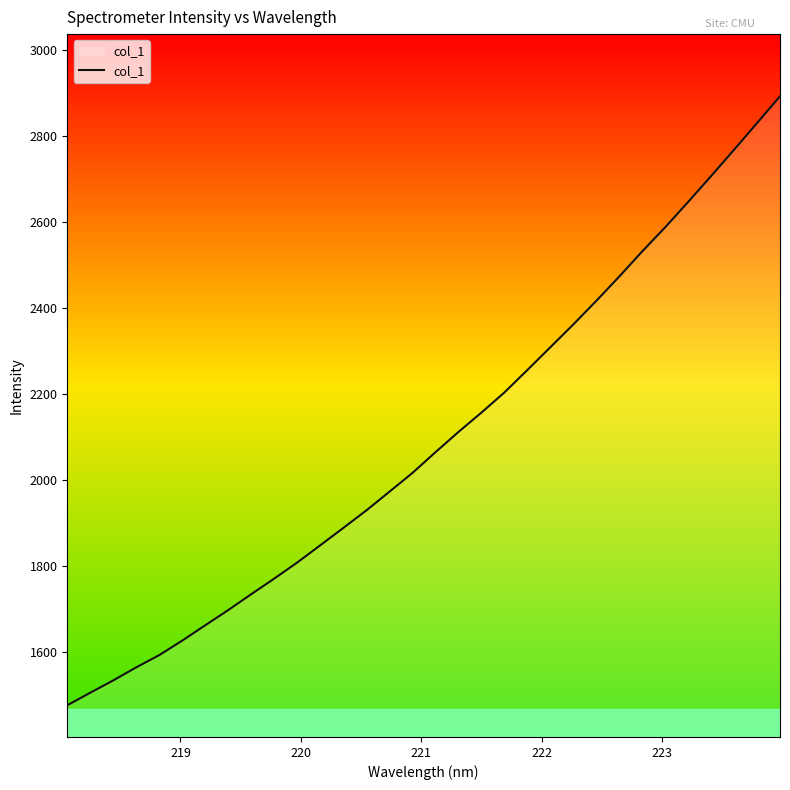

What is the difference between the second highest and minimum values?

1354.7